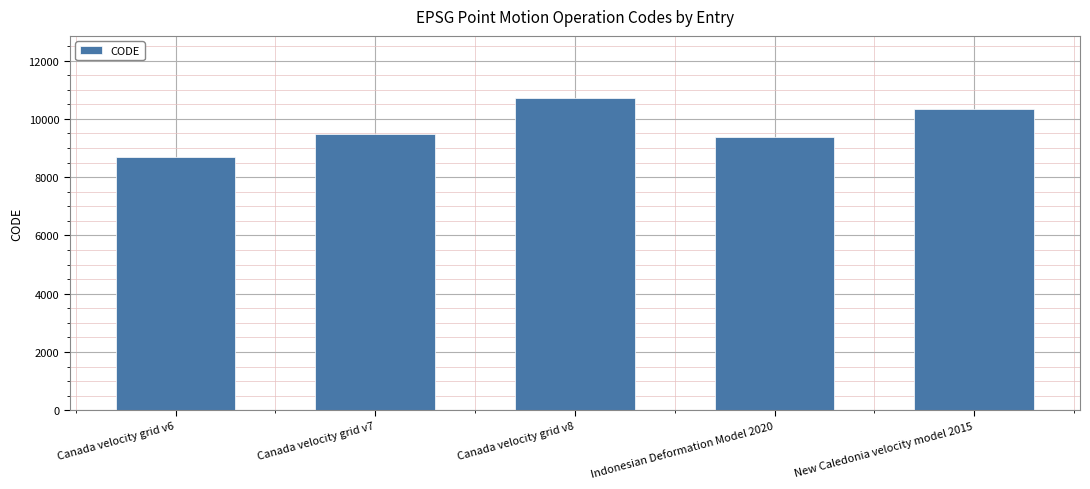

How many distinct data groups are displayed?

1